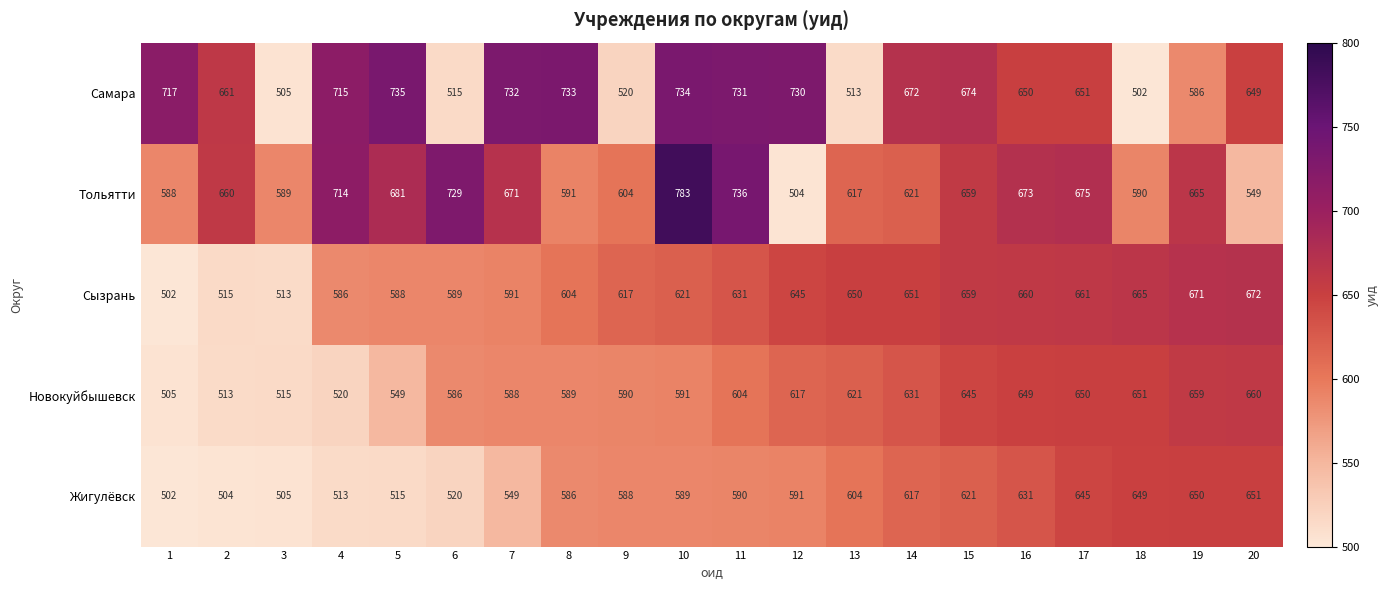

How many series are shown in this chart?

5